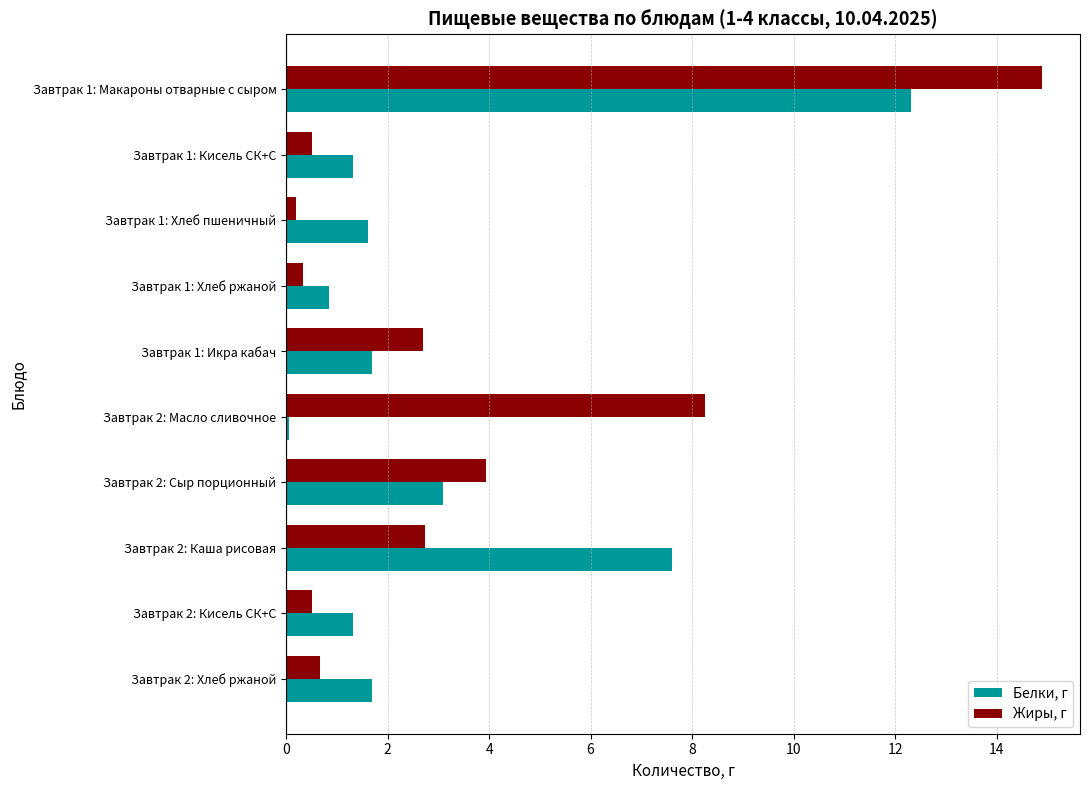

At which label does Жиры, г reach its peak?

Завтрак 1: Макароны отварные с сыром